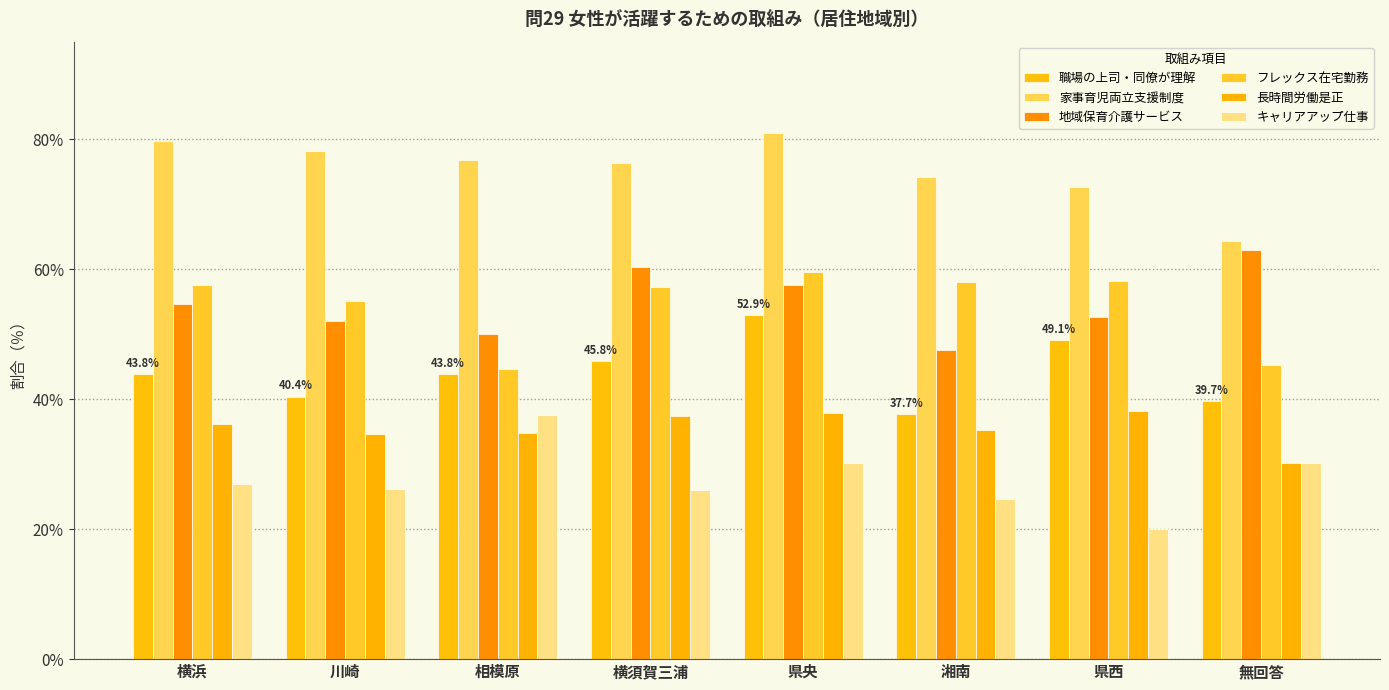

What is the value of the 地域保育介護サービス bar at the 8th from the left?

63.0